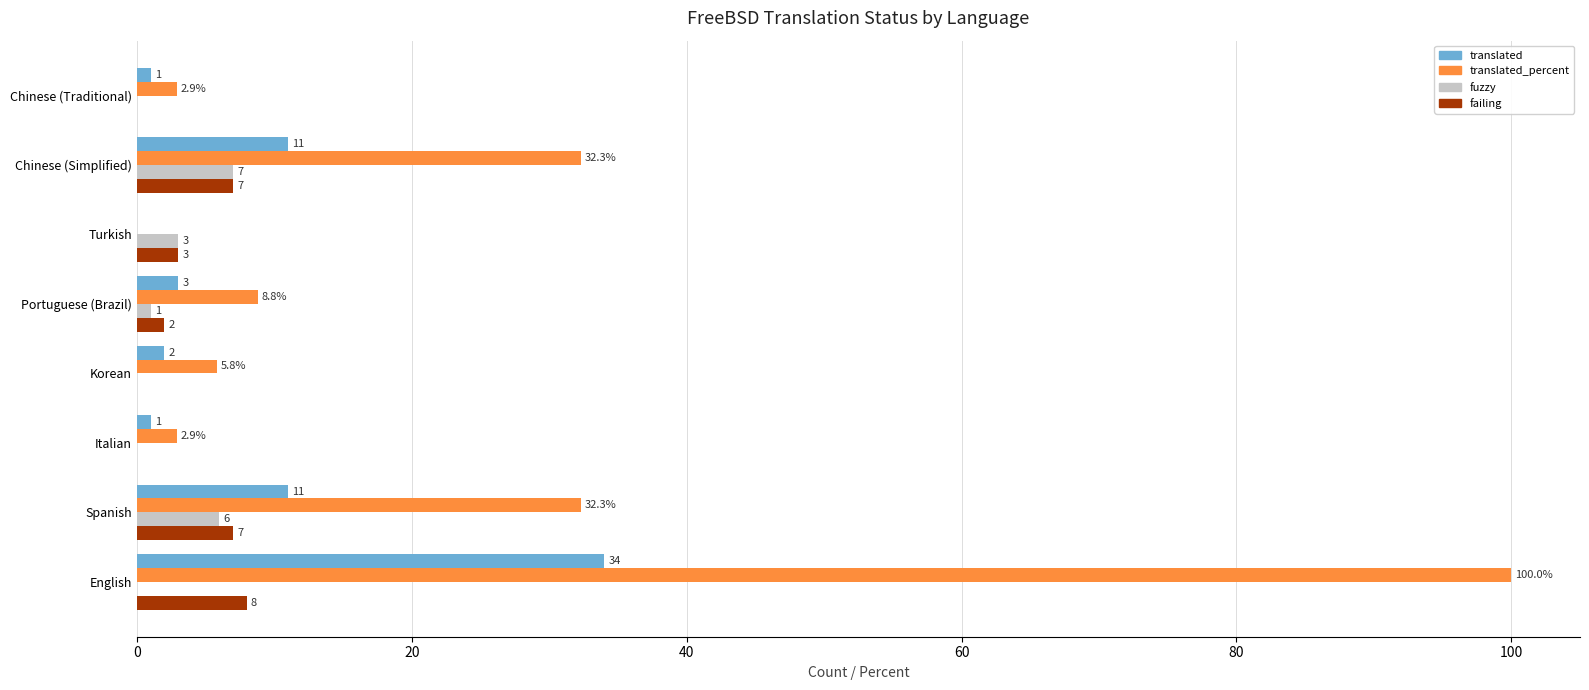

The failing series shows 2.0 at Portuguese (Brazil). True or false?

True